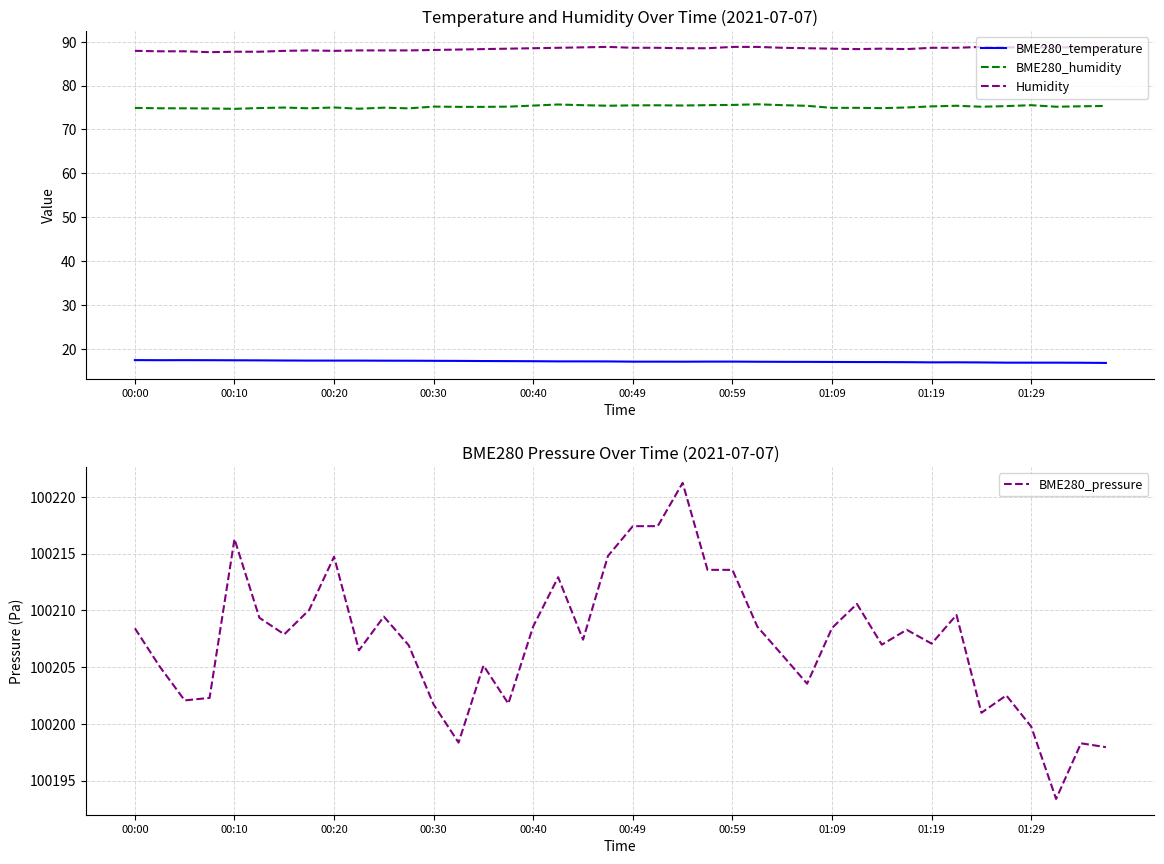

How many lines are shown in the chart?

4